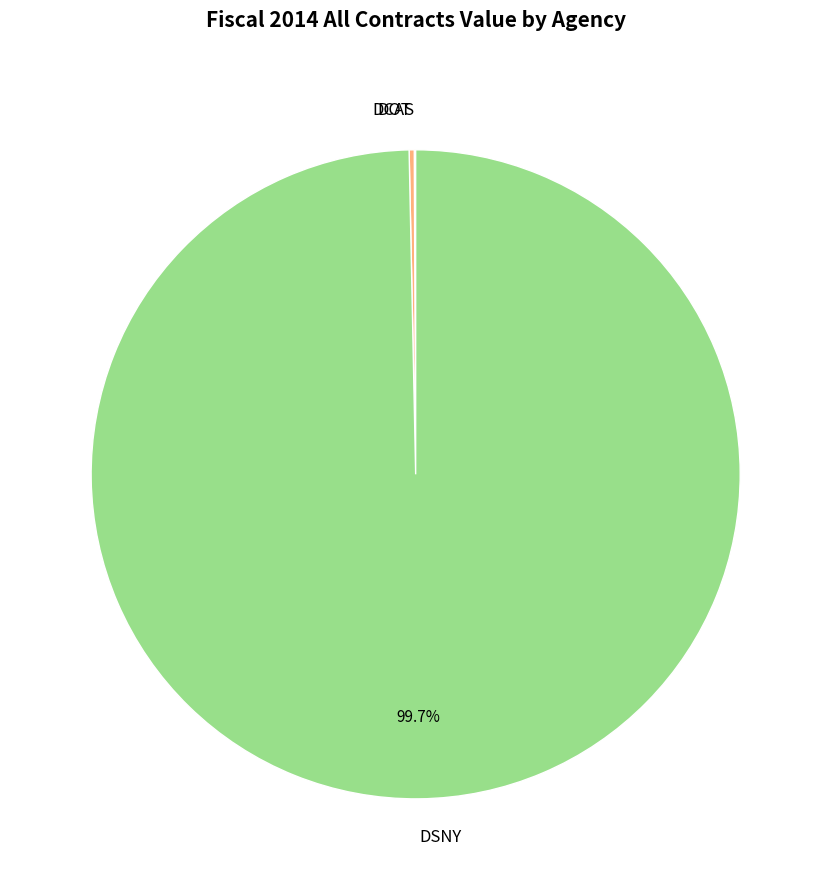

Does DSNY account for over 50% of the chart?

Yes